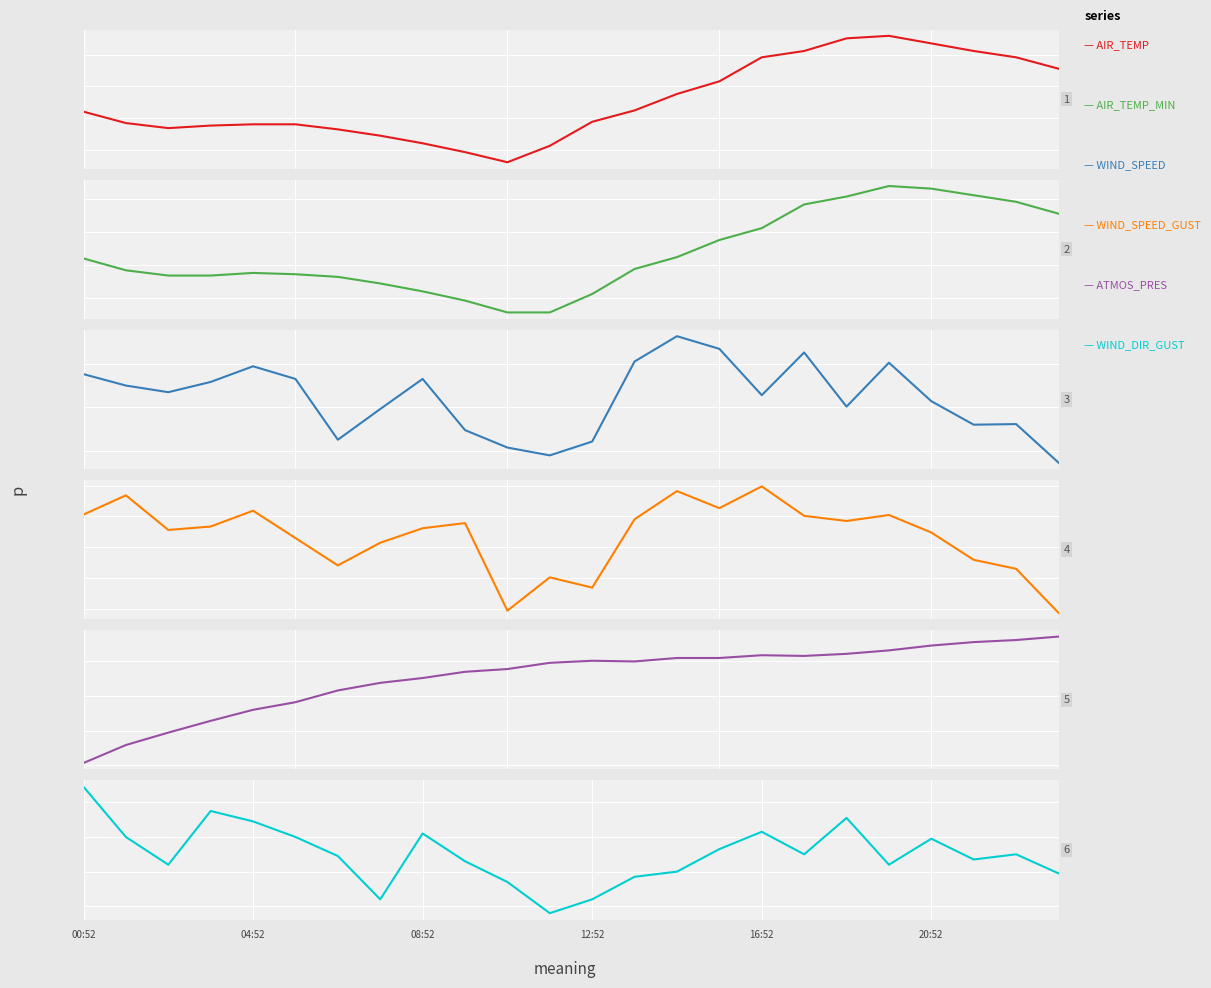

What is the difference between the highest and lowest values at 15?

1011.1